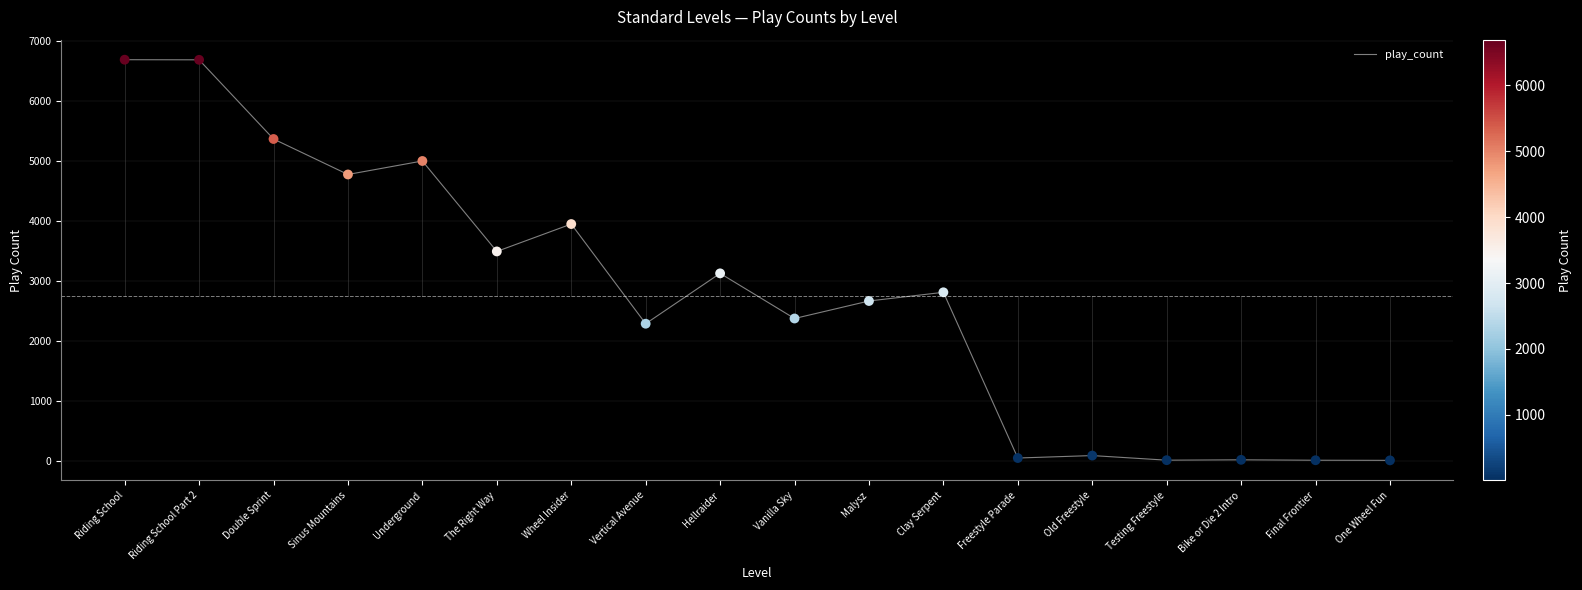

Which has a higher value, Old Freestyle or Malysz?

Malysz